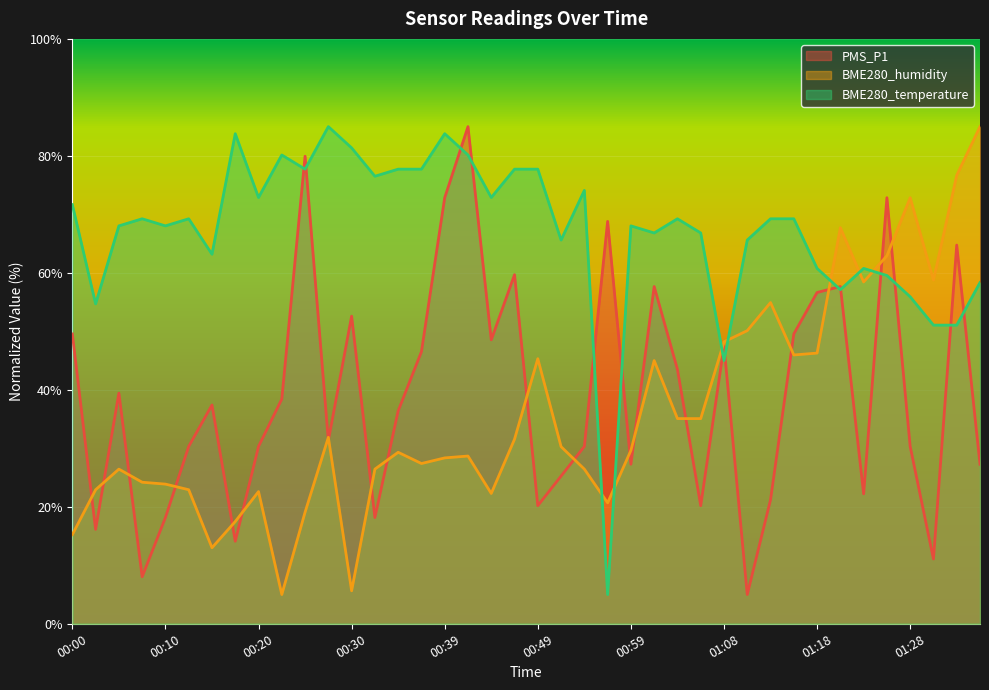

The value of PMS_P1 at 00:46 is 59.7. True or false?

True